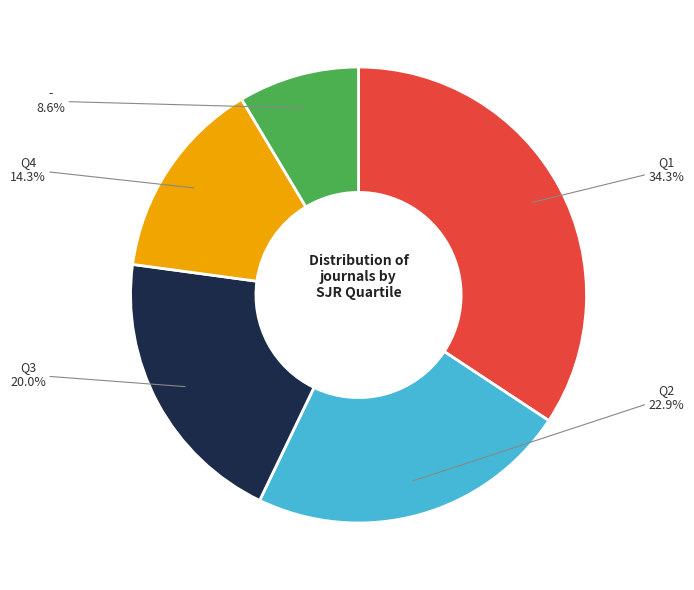

To the nearest percent, what is the difference between the largest and smallest slice percentages?

26%